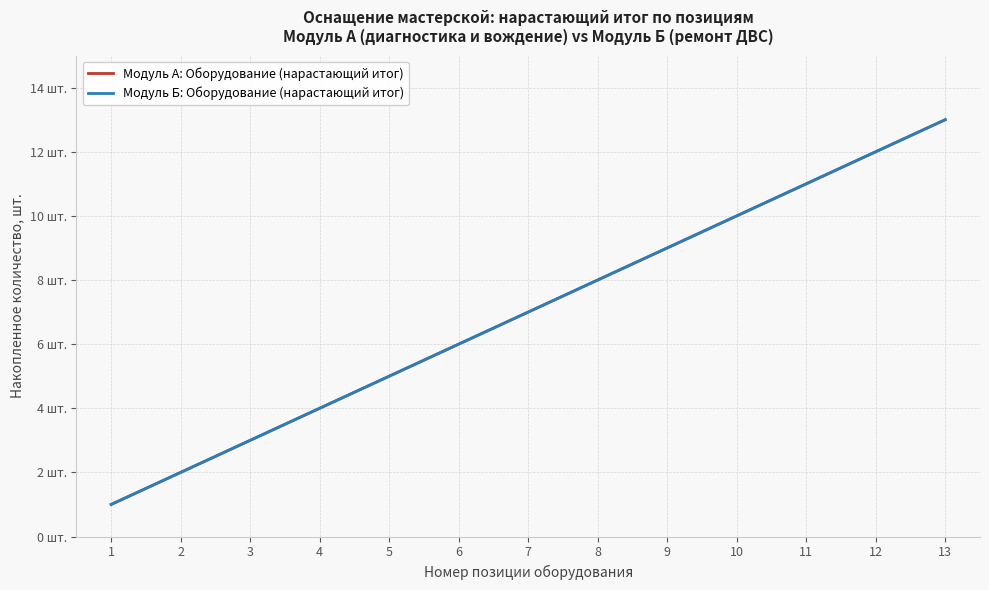

Is this an area chart (filled region under the line)?

No